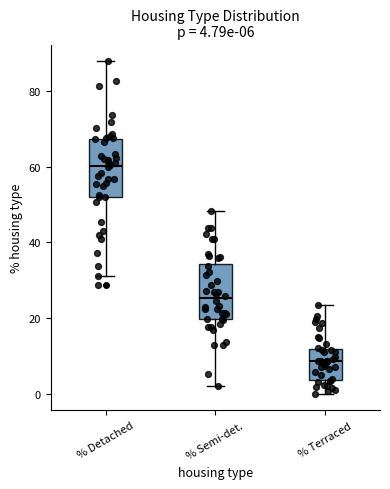

Which box has the lowest median line?

% Terraced